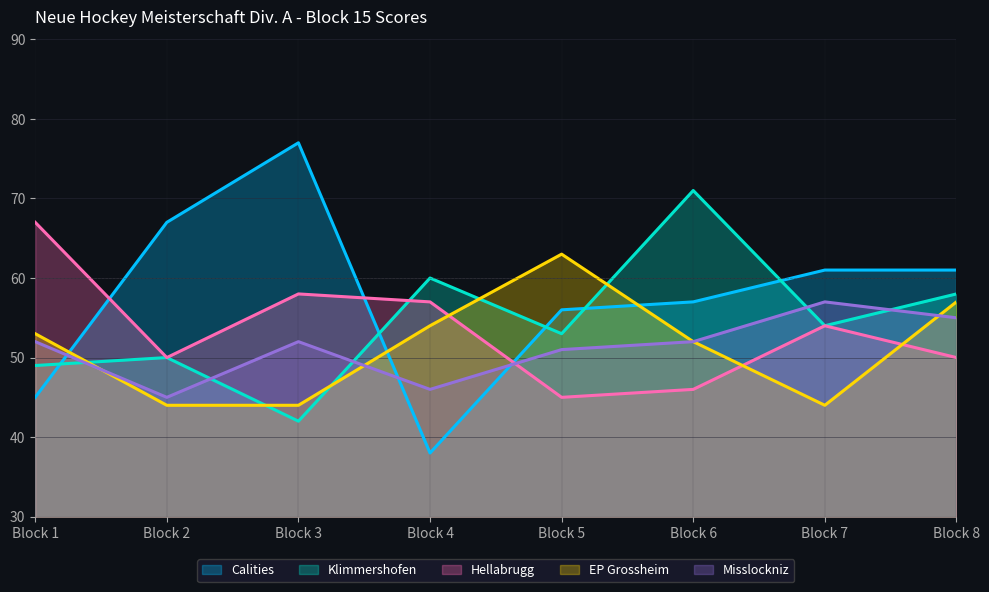

In Klimmershofen, how many points are lower than both neighbors (excluding endpoints)?

3